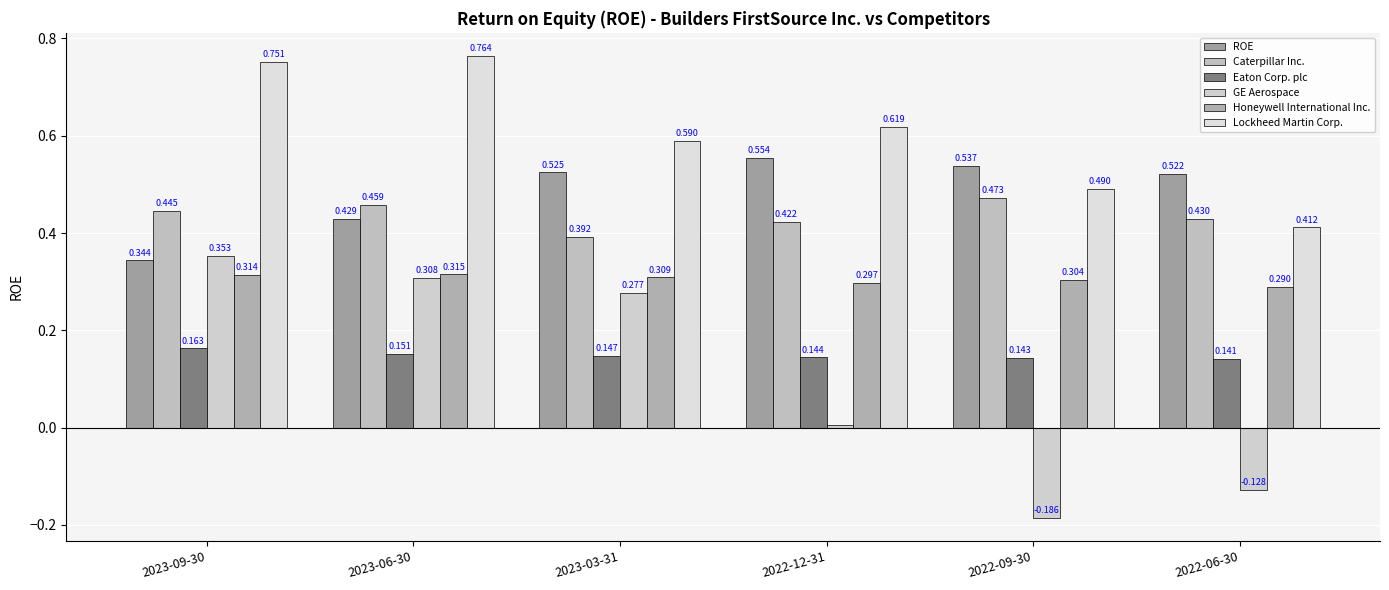

What position from the right is 2023-03-31?

4